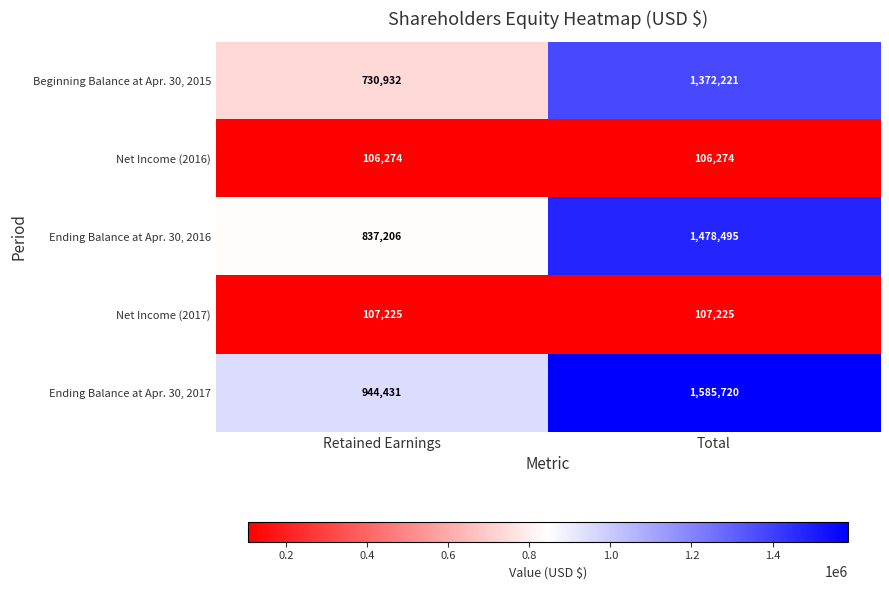

Reading left to right, transcribe all the data shown in this chart.

Beginning Balance at Apr. 30, 2015: 730932	1372221
Net Income (2016): 106274	106274
Ending Balance at Apr. 30, 2016: 837206	1478495
Net Income (2017): 107225	107225
Ending Balance at Apr. 30, 2017: 944431	1585720